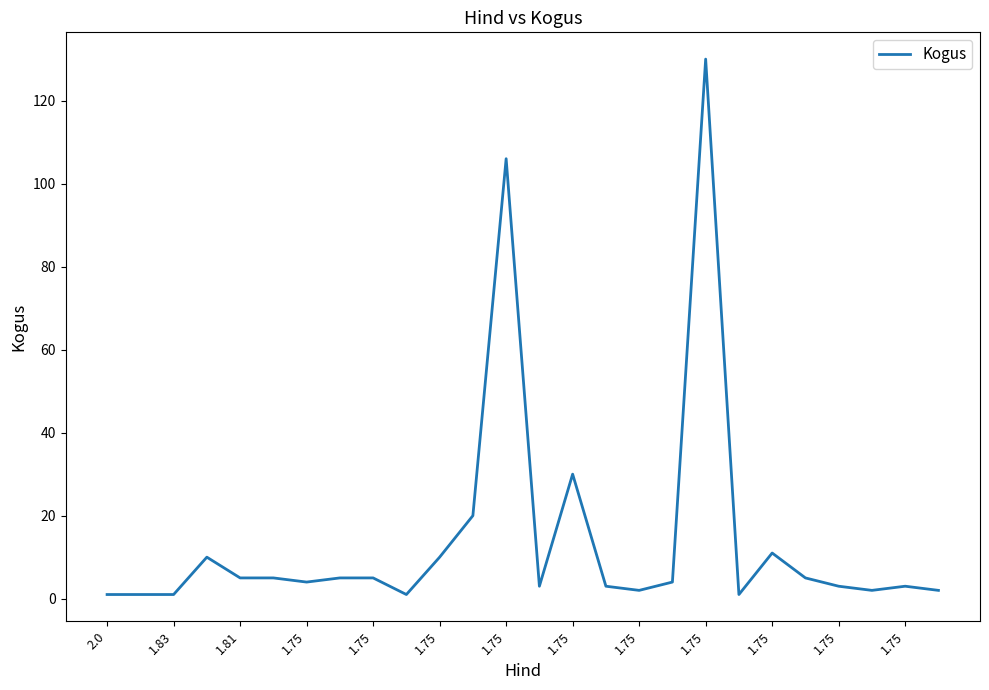

What is the greatest value displayed?

130